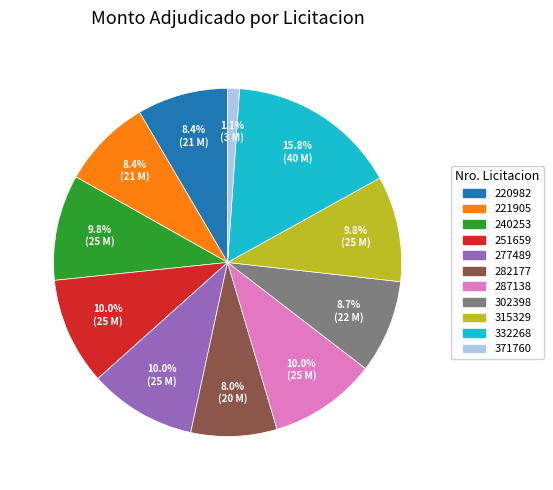

What percentage is the 277489 slice, to the nearest percent?

10%